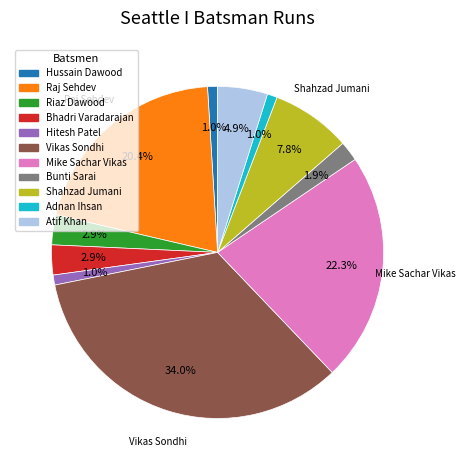

Is Raj Sehdev the majority of the pie?

No